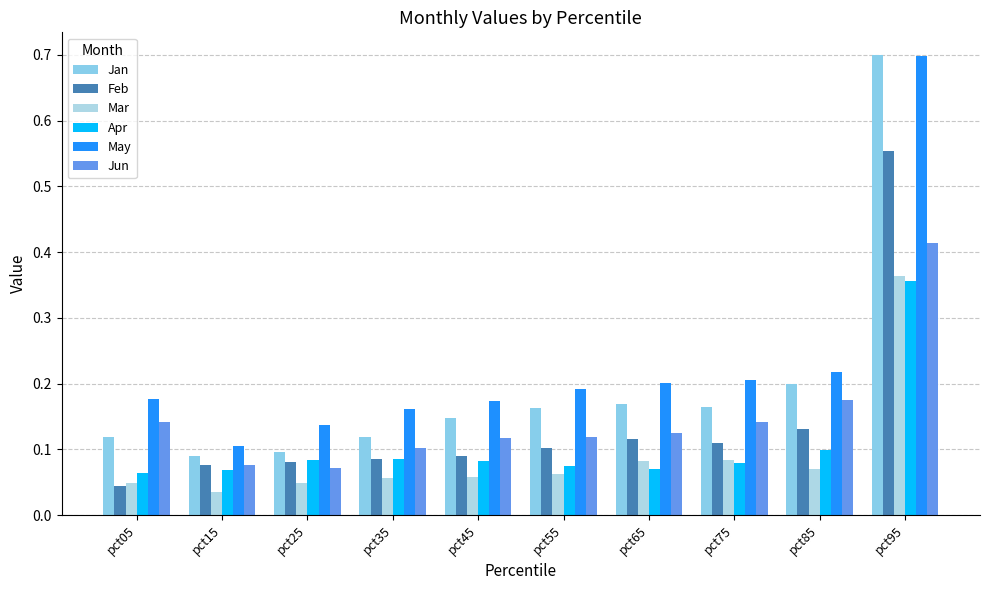

Does the chart contain any negative values?

No